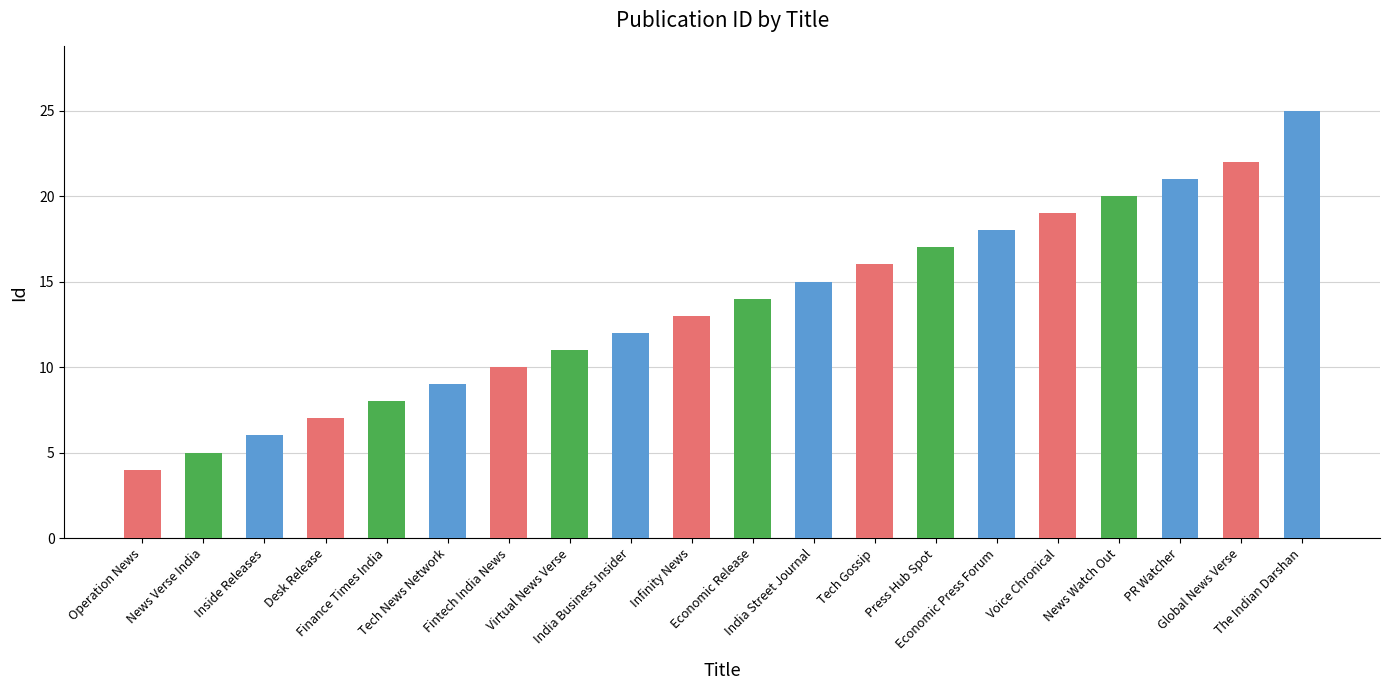

Which category has the lowest value across all series?

Operation News